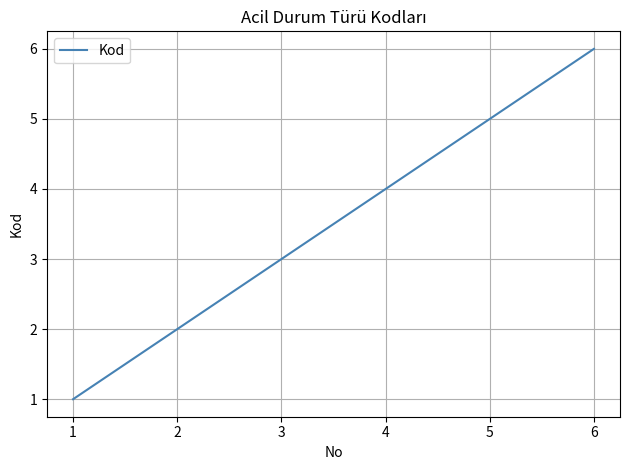

What is the minimum value shown in the chart?

1